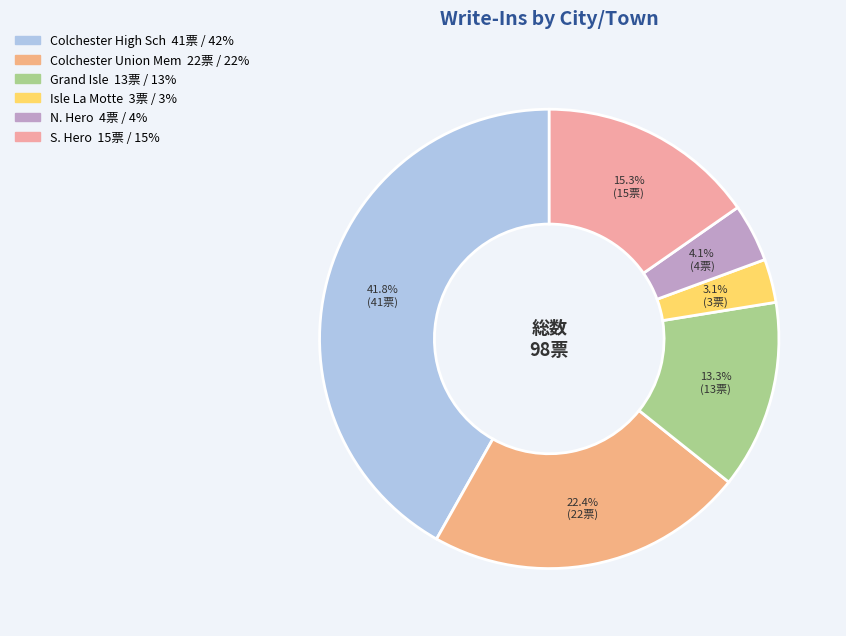

Between S. Hero and Colchester High Sch, which is larger?

Colchester High Sch